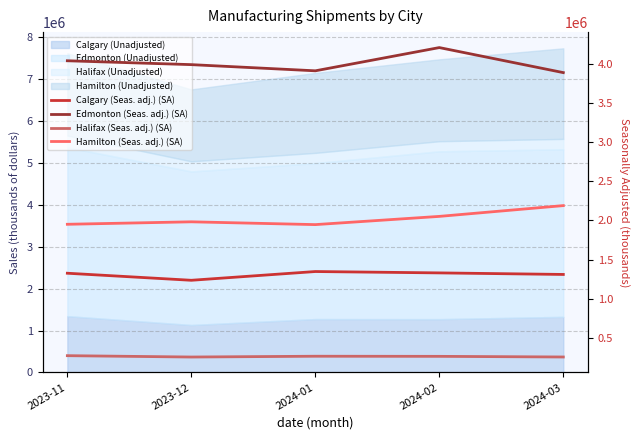

The Edmonton (Seas. adj.) (SA) series shows 1306173 at 2023-11. True or false?

False